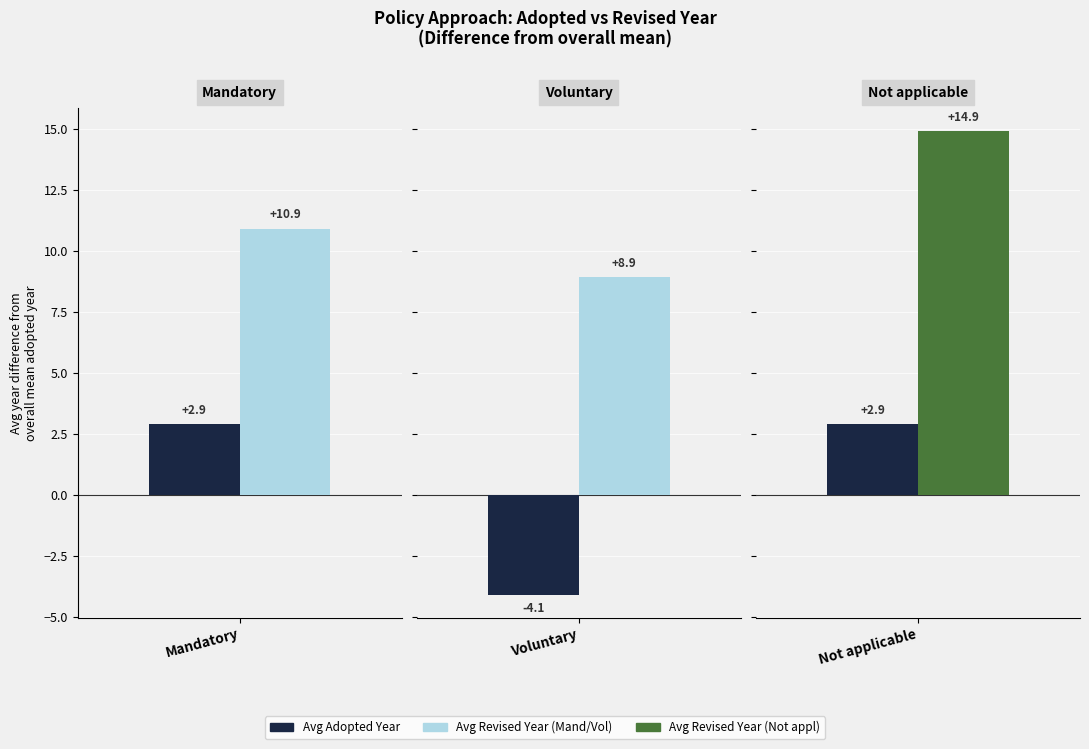

At which label is Avg Revised Year closest to 2017?

Voluntary